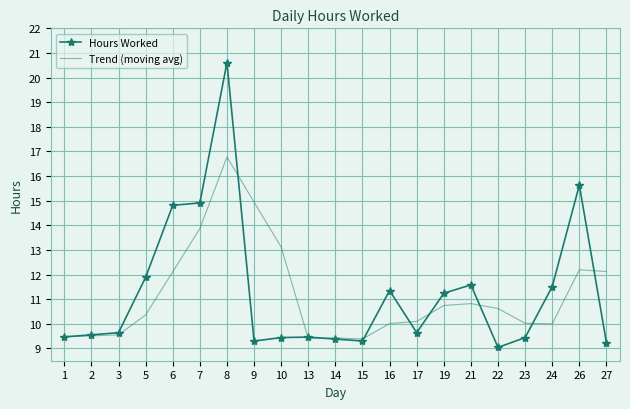

What value does the Trend (moving avg) series have at 26?

12.2